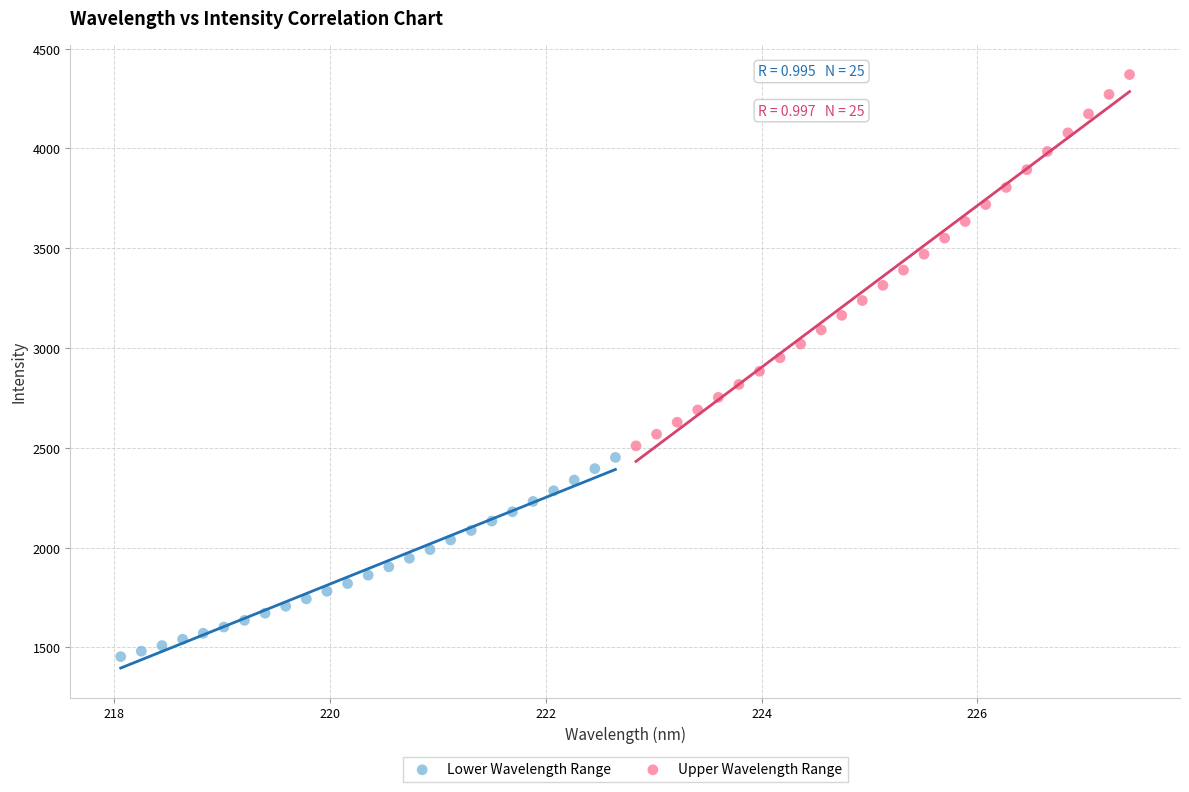

What are all the series names shown in the legend?

Lower Wavelength Range, Upper Wavelength Range